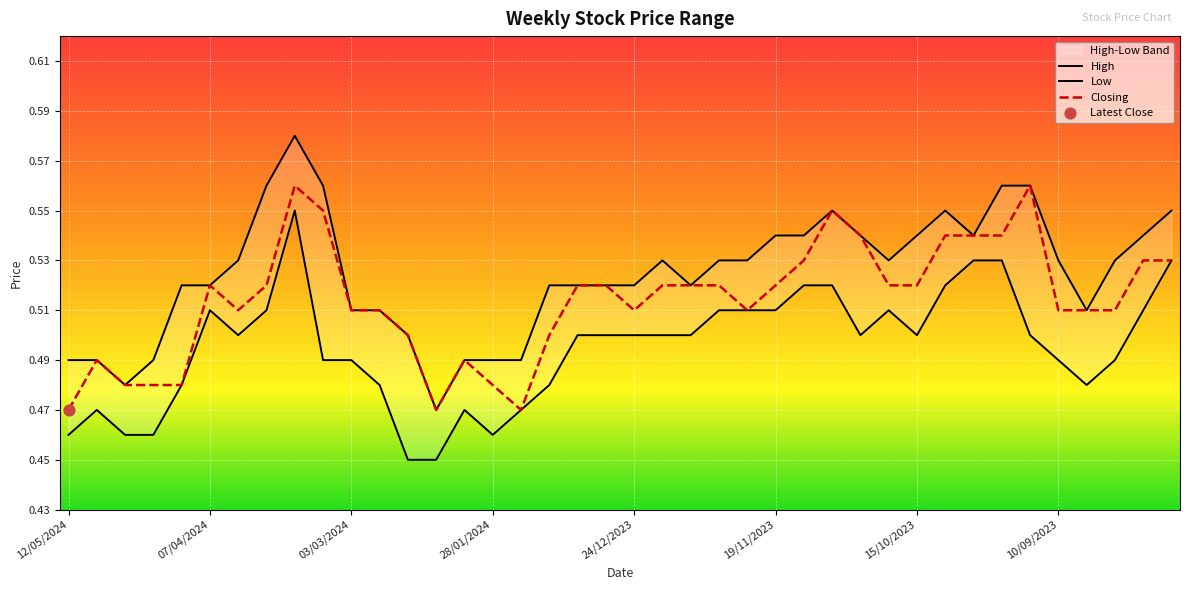

Which series has the widest spread of Y values?

High